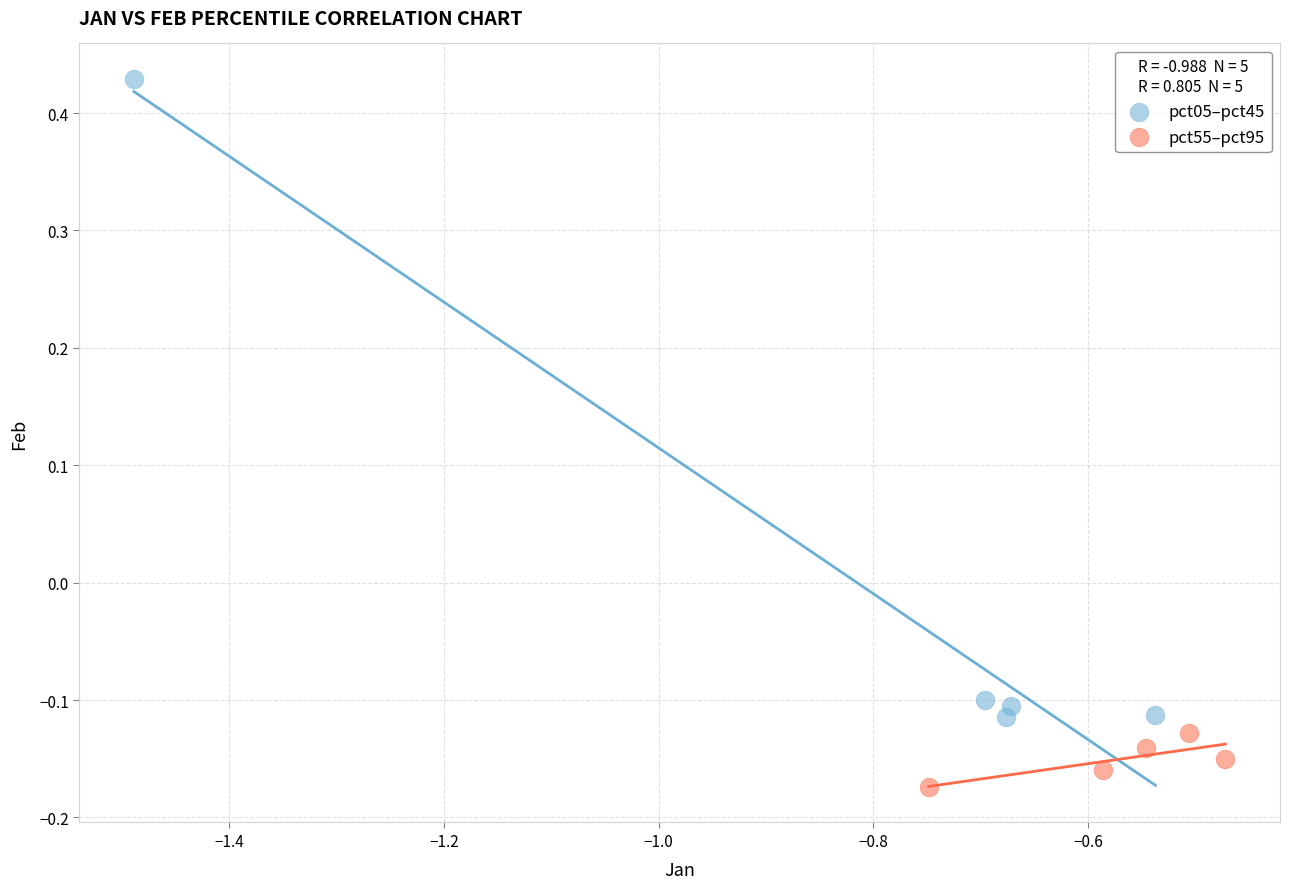

Which series reaches the maximum Y coordinate?

pct05–pct45